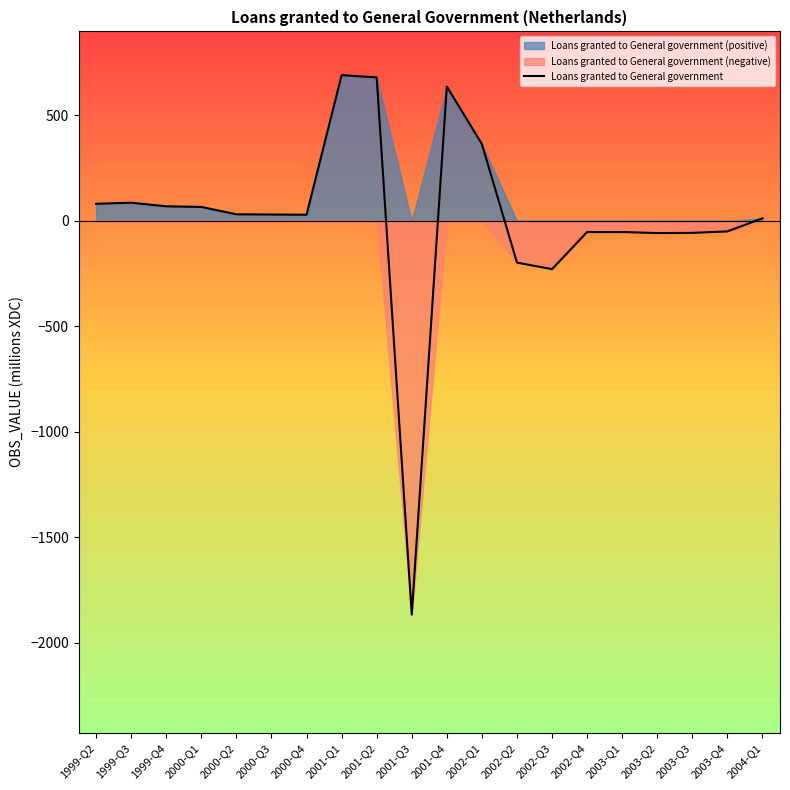

At which label is the value closest to -588?

2002-Q3